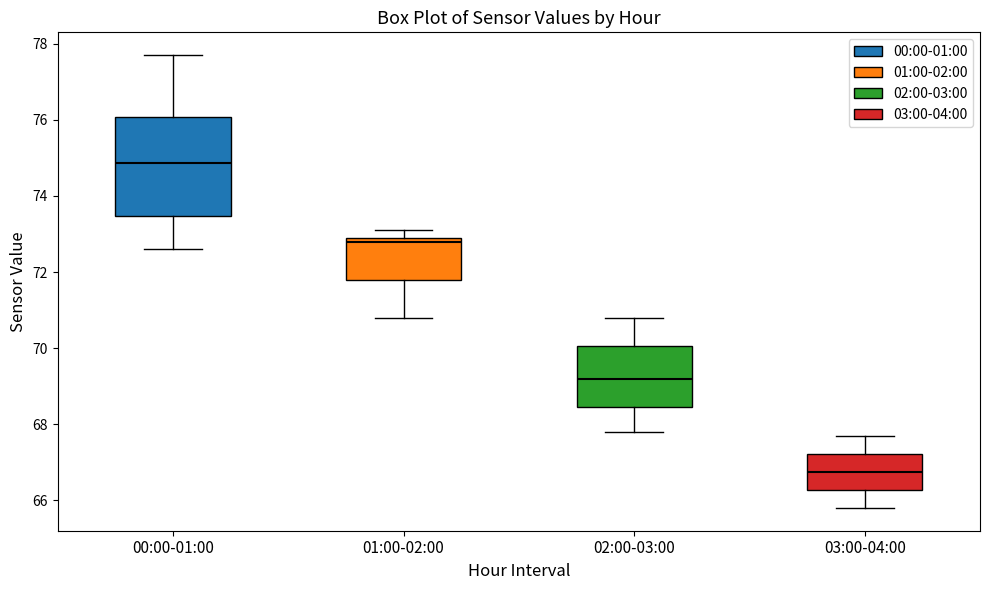

Which box has the lowest median line?

03:00-04:00